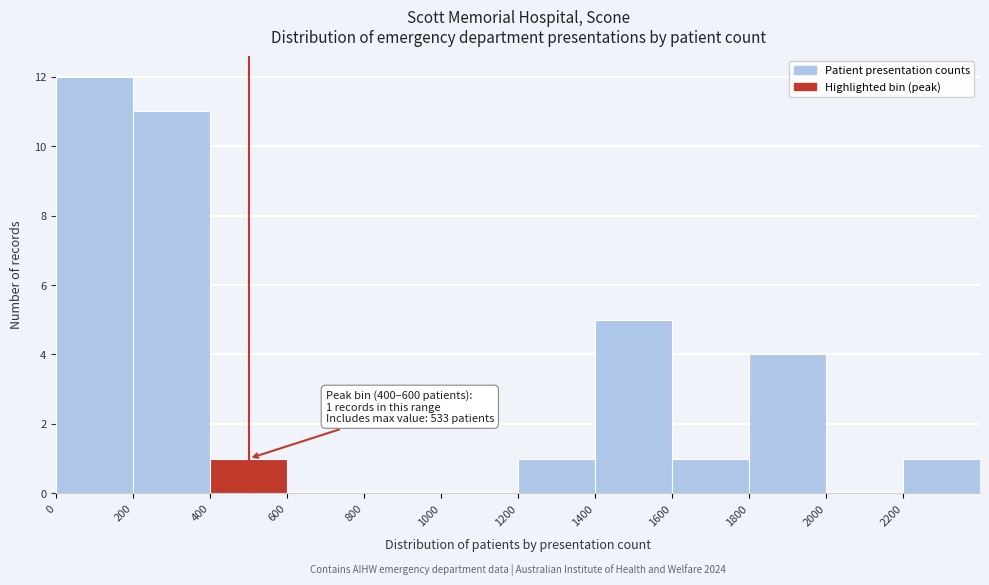

Over which range of the x-axis is the bar tallest?

0 to 200